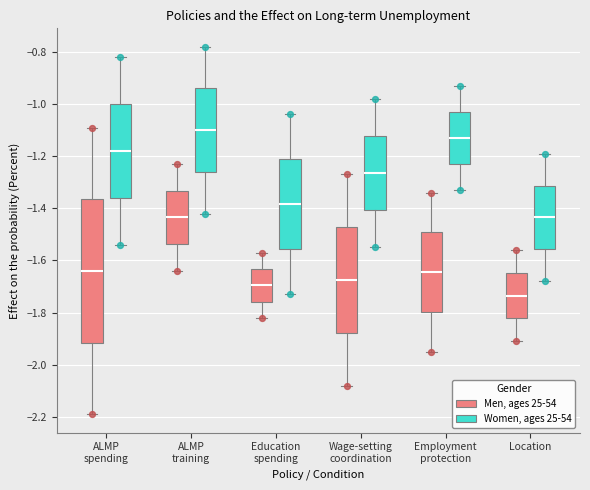

Where is the lower edge of the box for Wage-setting coordination (Men, ages 25-54) on the y-axis? The values are not printed on the chart, so give them approximately, as read against the axis.

-1.88